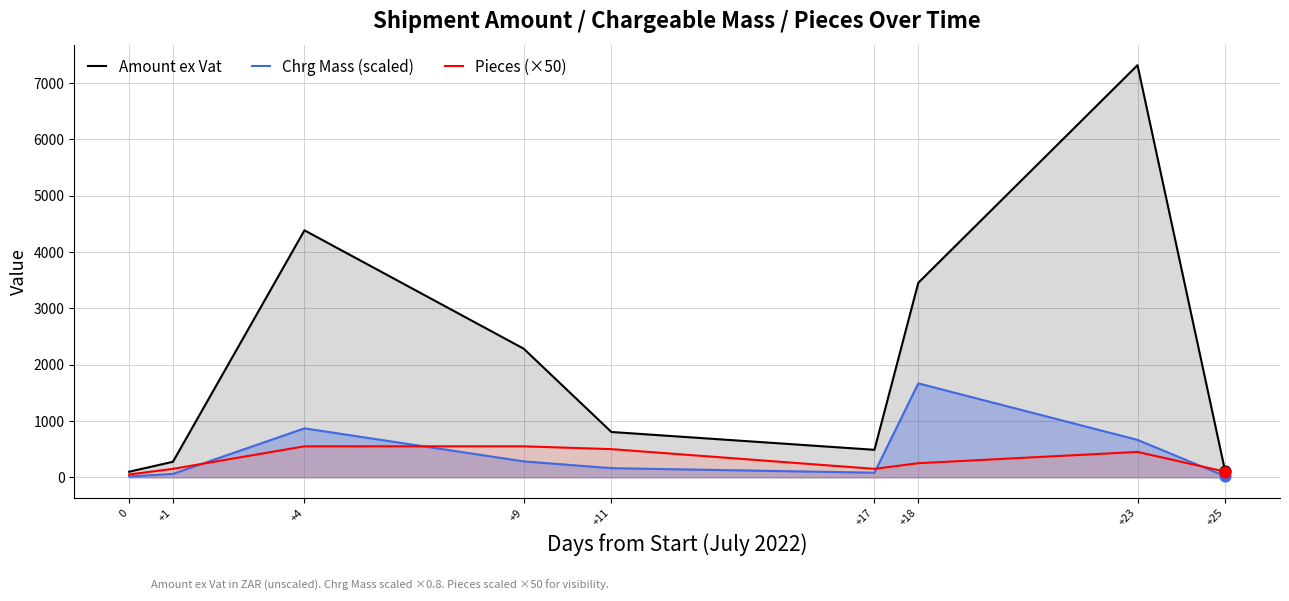

What are all the series names shown in the legend?

Amount ex Vat, Chrg Mass (scaled), Pieces (×50)